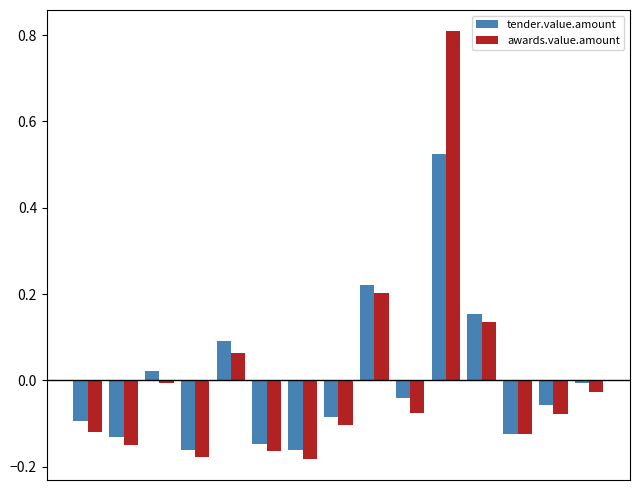

Which series has the widest spread of values?

awards.value.amount